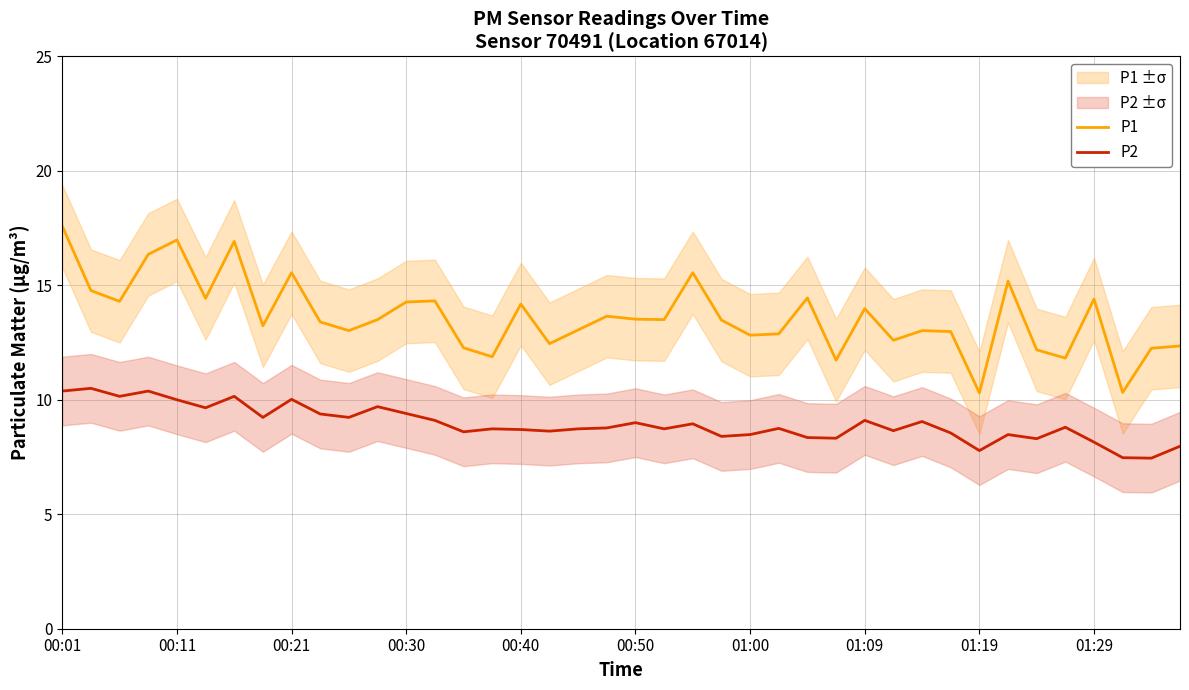

What is the minimum value shown in the chart?

7.5